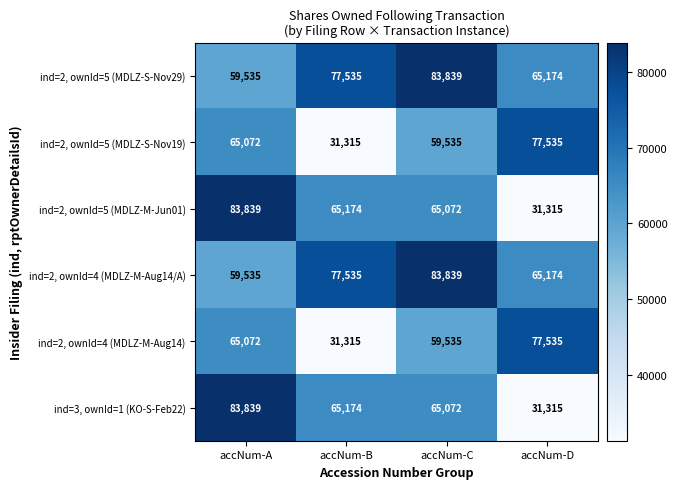

Is the value of ind=2, ownId=4 (MDLZ-M-Aug14) at accNum-C greater than the value of ind=2, ownId=4 (MDLZ-M-Aug14/A) at accNum-C?

No